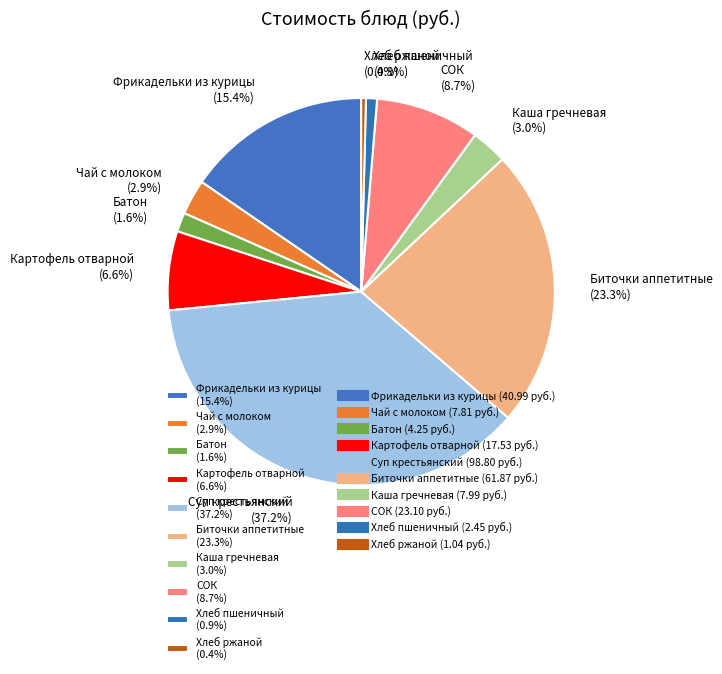

What percentage do СОК and Каша гречневая together represent?

11.7%